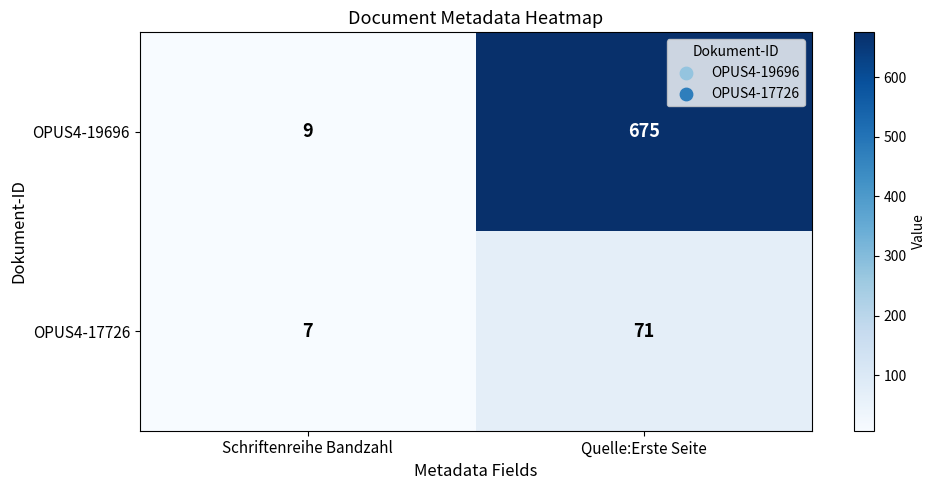

What is the total value across all series at Schriftenreihe Bandzahl?

16